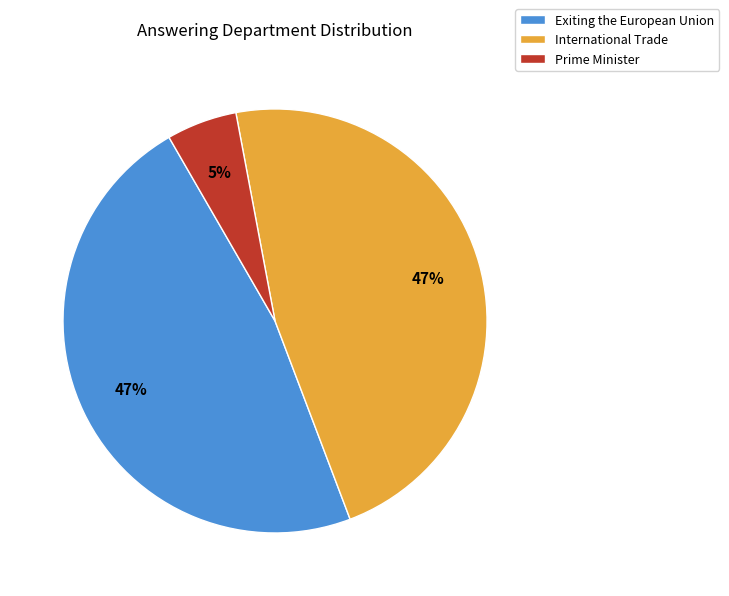

Does Exiting the European Union account for over 50% of the chart?

No